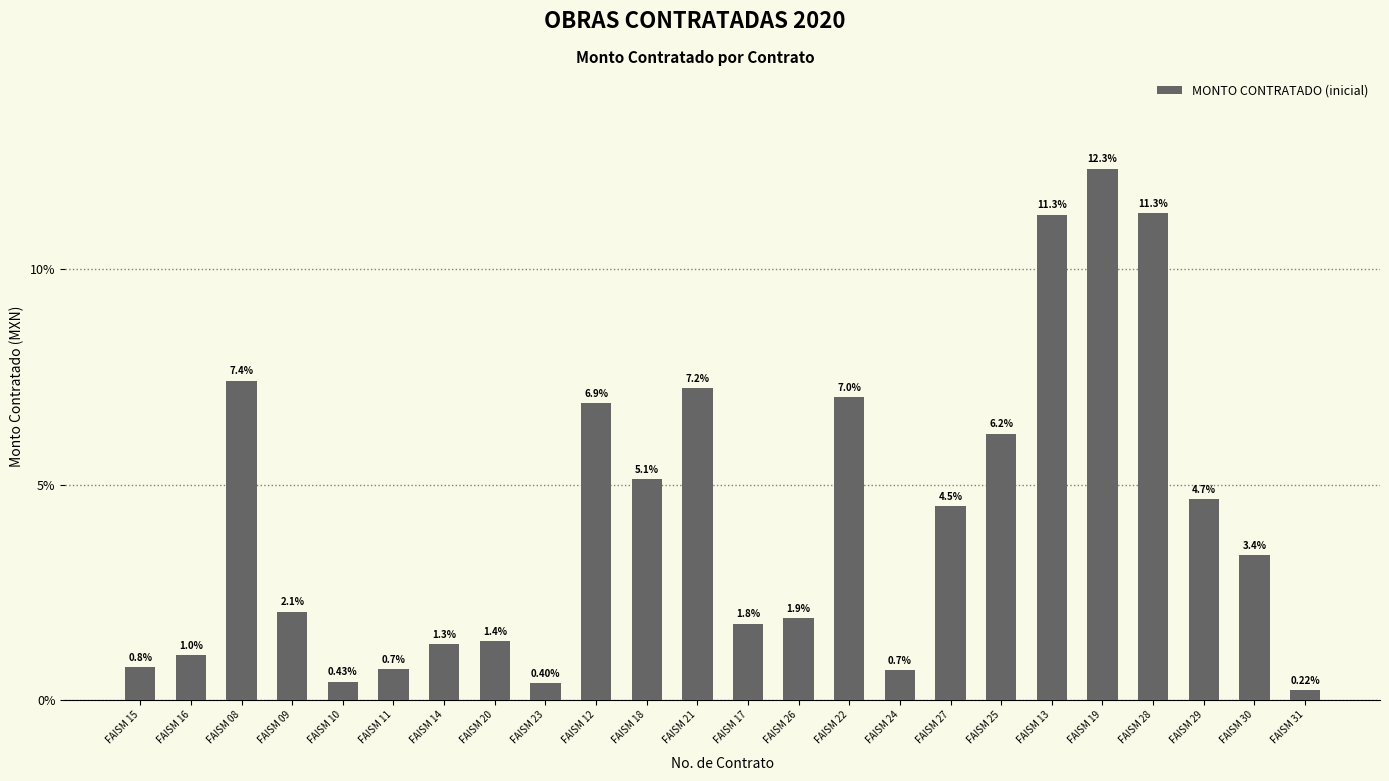

Reading left to right, what are all the values shown in this chart?

FAISM 15=0.0	FAISM 16=0.0	FAISM 08=0.1	FAISM 09=0.0	FAISM 10=0.0	FAISM 11=0.0	FAISM 14=0.0	FAISM 20=0.0	FAISM 23=0.0	FAISM 12=0.1	FAISM 18=0.1	FAISM 21=0.1	FAISM 17=0.0	FAISM 26=0.0	FAISM 22=0.1	FAISM 24=0.0	FAISM 27=0.0	FAISM 25=0.1	FAISM 13=0.1	FAISM 19=0.1	FAISM 28=0.1	FAISM 29=0.0	FAISM 30=0.0	FAISM 31=0.0